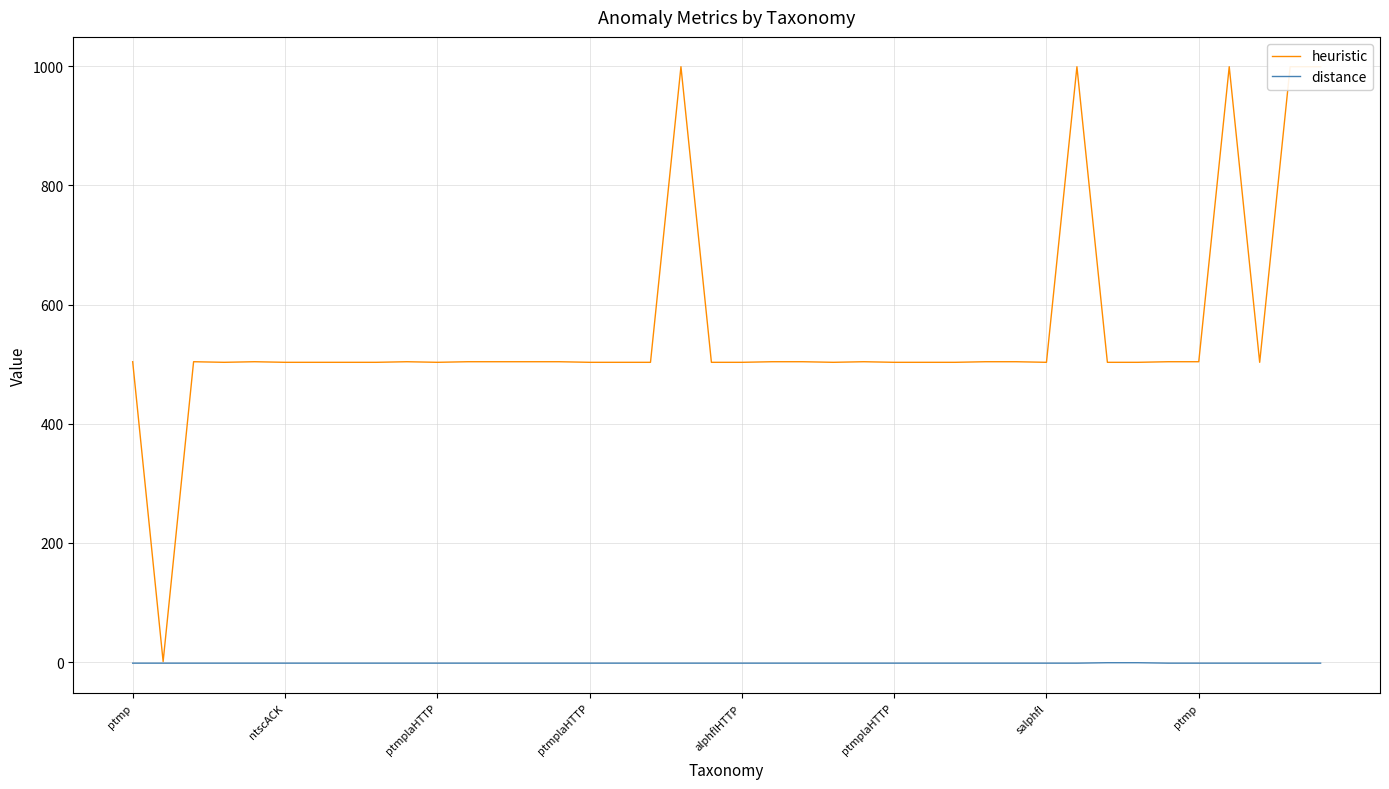

What is the average value of the heuristic series?

552.8